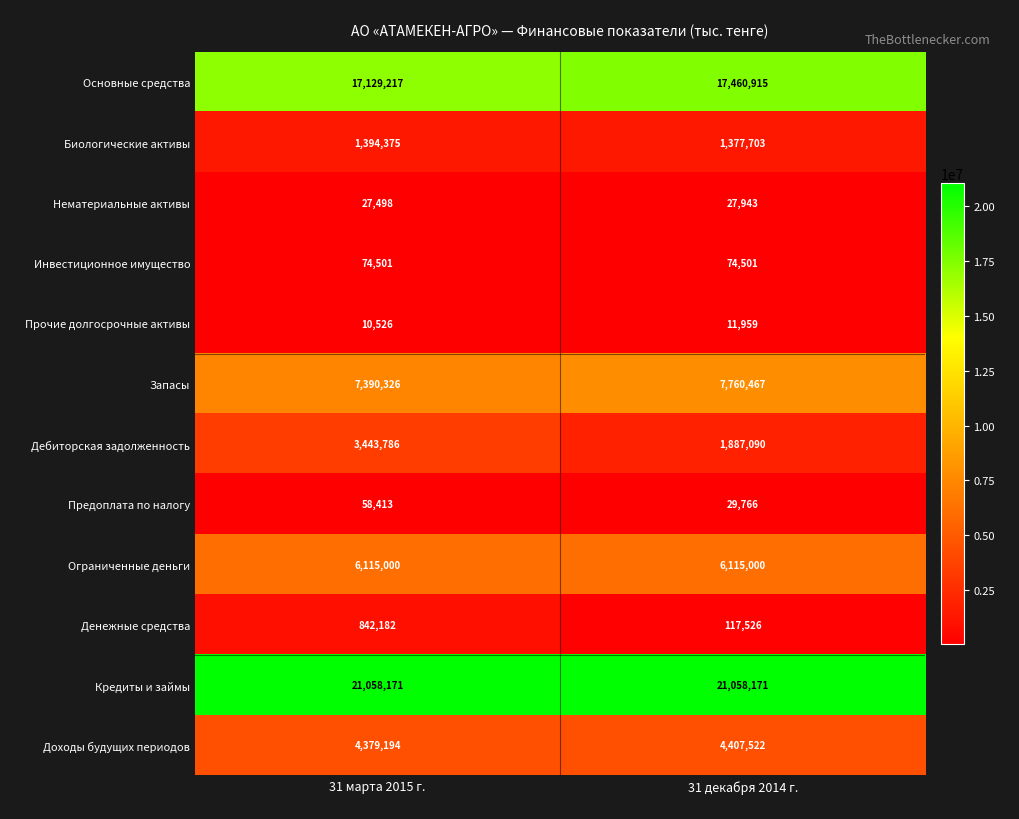

Reading left to right, what are all the values shown in this chart?

Основные средства: 31 марта 2015 г.=17129217	31 декабря 2014 г.=17460915
Биологические активы: 31 марта 2015 г.=1394375	31 декабря 2014 г.=1377703
Нематериальные активы: 31 марта 2015 г.=27498	31 декабря 2014 г.=27943
Инвестиционное имущество: 31 марта 2015 г.=74501	31 декабря 2014 г.=74501
Прочие долгосрочные активы: 31 марта 2015 г.=10526	31 декабря 2014 г.=11959
Запасы: 31 марта 2015 г.=7390326	31 декабря 2014 г.=7760467
Дебиторская задолженность: 31 марта 2015 г.=3443786	31 декабря 2014 г.=1887090
Предоплата по налогу: 31 марта 2015 г.=58413	31 декабря 2014 г.=29766
Ограниченные деньги: 31 марта 2015 г.=6115000	31 декабря 2014 г.=6115000
Денежные средства: 31 марта 2015 г.=842182	31 декабря 2014 г.=117526
Кредиты и займы: 31 марта 2015 г.=21058171	31 декабря 2014 г.=21058171
Доходы будущих периодов: 31 марта 2015 г.=4379194	31 декабря 2014 г.=4407522